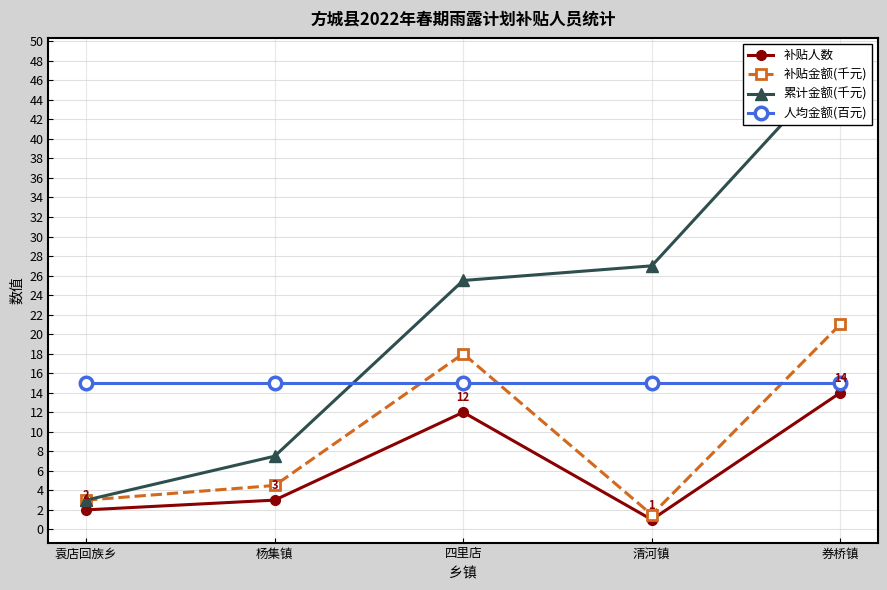

Reading left to right, list all the values displayed in this chart.

补贴人数: 2.0	3.0	12.0	1.0	14.0
补贴金额(千元): 3.0	4.5	18.0	1.5	21.0
累计金额(千元): 3.0	7.5	25.5	27.0	48.0
人均金额(百元): 15.0	15.0	15.0	15.0	15.0